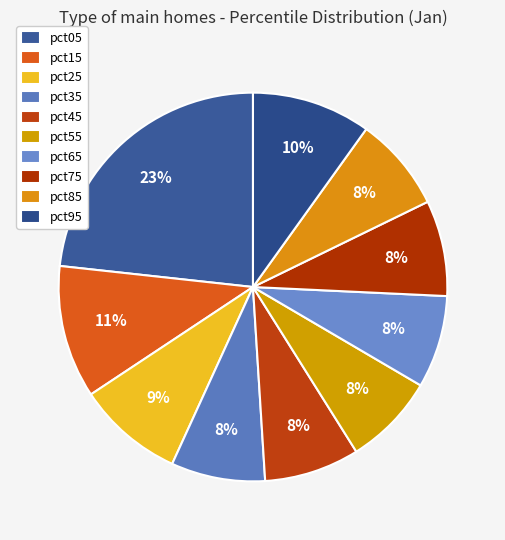

Is it true that pct65 is 15% of the pie?

False